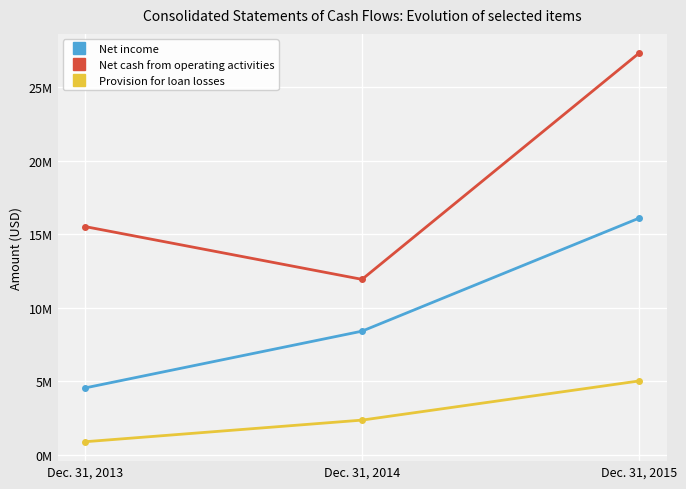

At which category does the chart reach its peak across all series?

Dec. 31, 2015